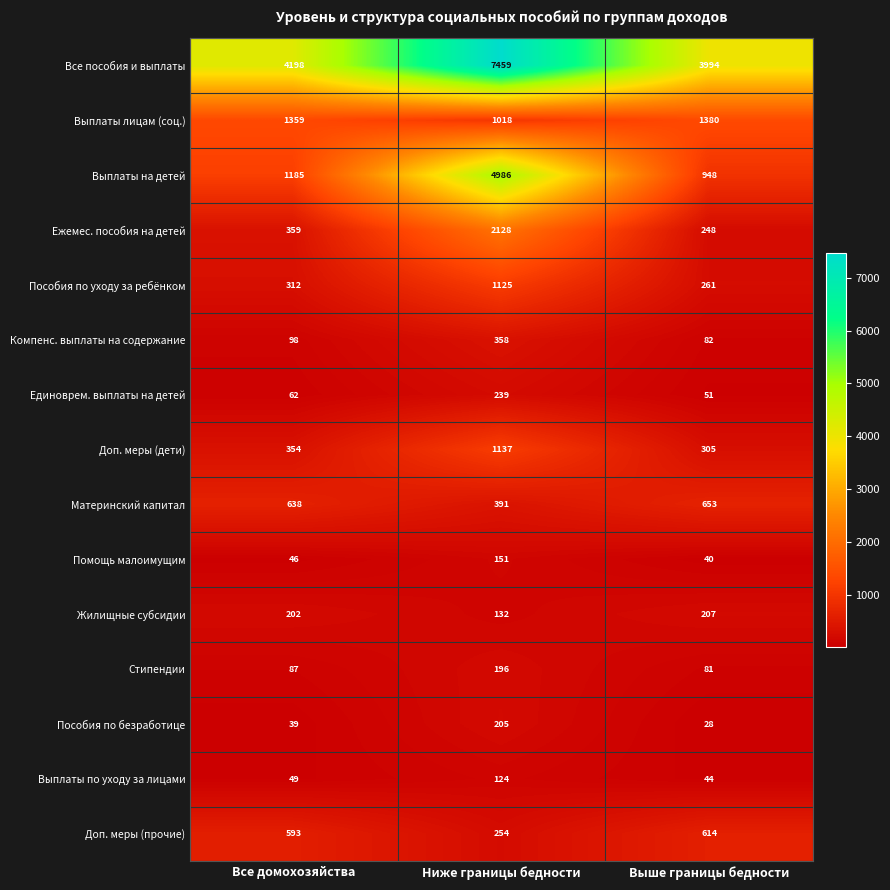

The value of Выплаты на детей at Выше границы бедности is 948. True or false?

True